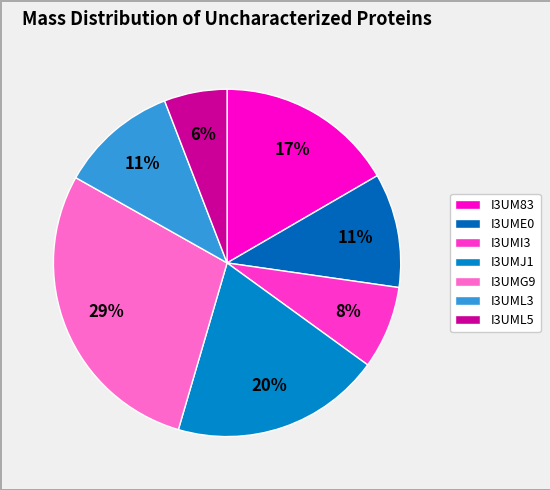

The I3UML3 slice represents 20% of the pie. True or false?

False